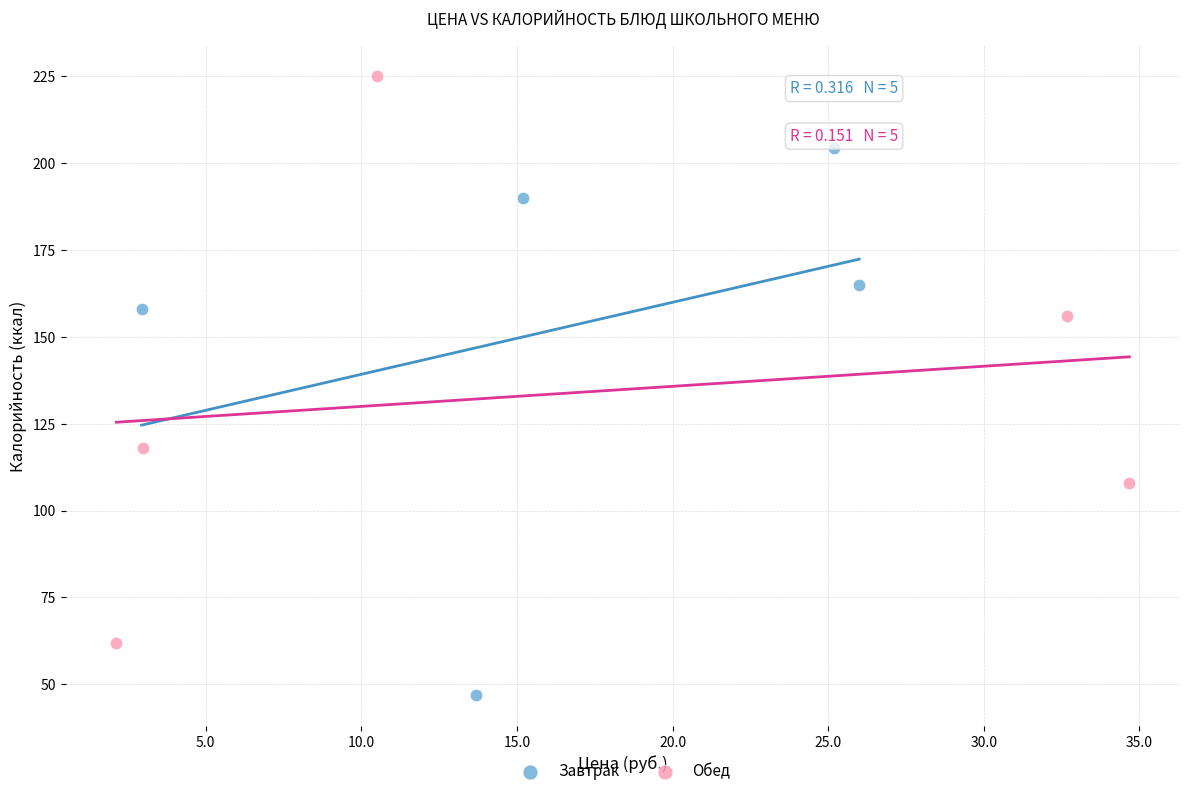

Which series contains the lowest Y value?

Завтрак